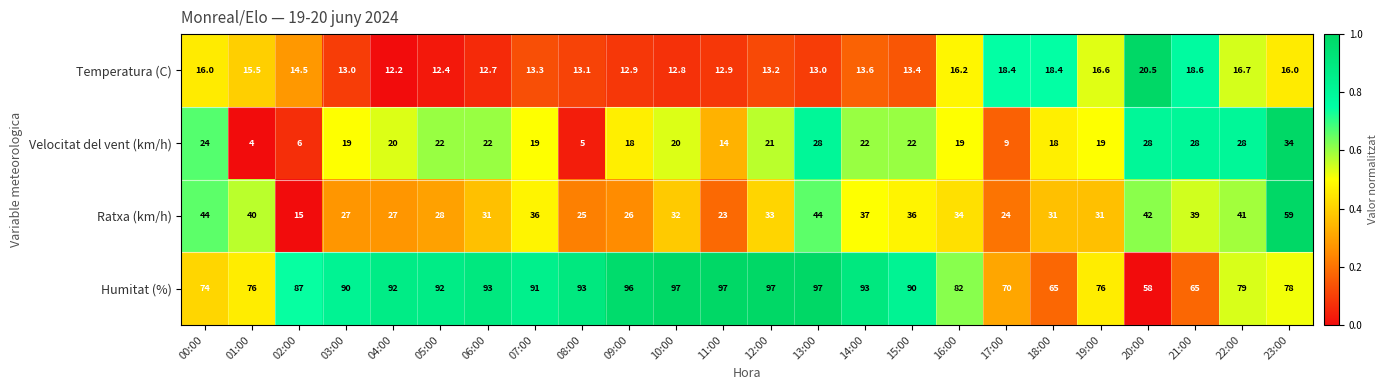

What is the difference between the second highest and second lowest values in the Humitat (%) series?

32.0